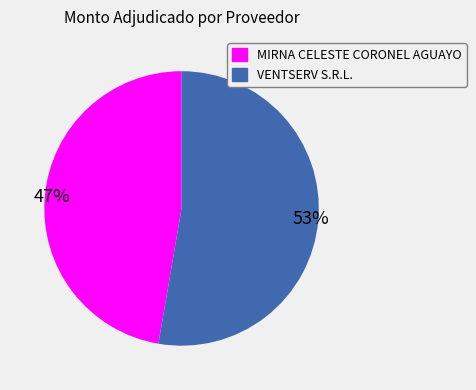

What percentage is the MIRNA CELESTE CORONEL AGUAYO slice, to the nearest percent?

47%